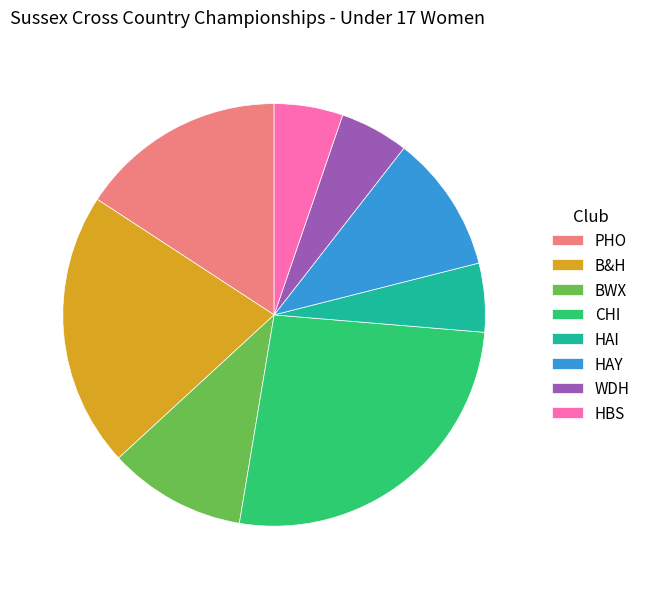

Does B&H account for over 50% of the chart?

No